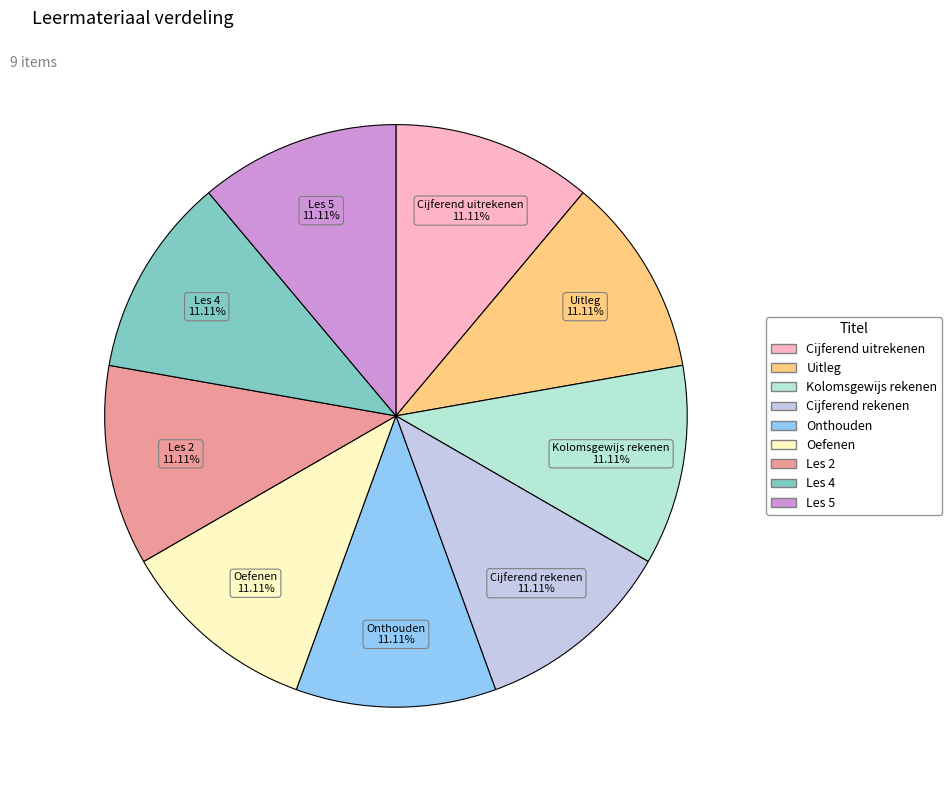

What is the ratio of the value at Oefenen to the value at Les 2?

1.0